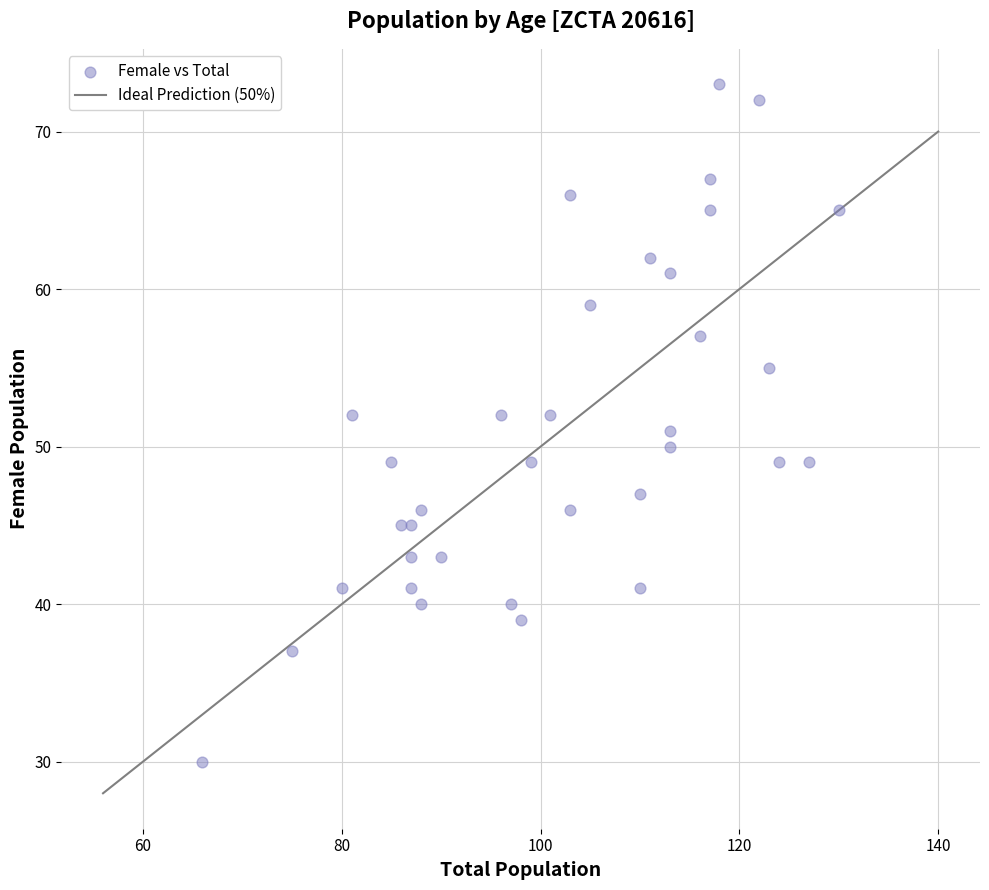

What is the range of Y values (max minus min)?

43